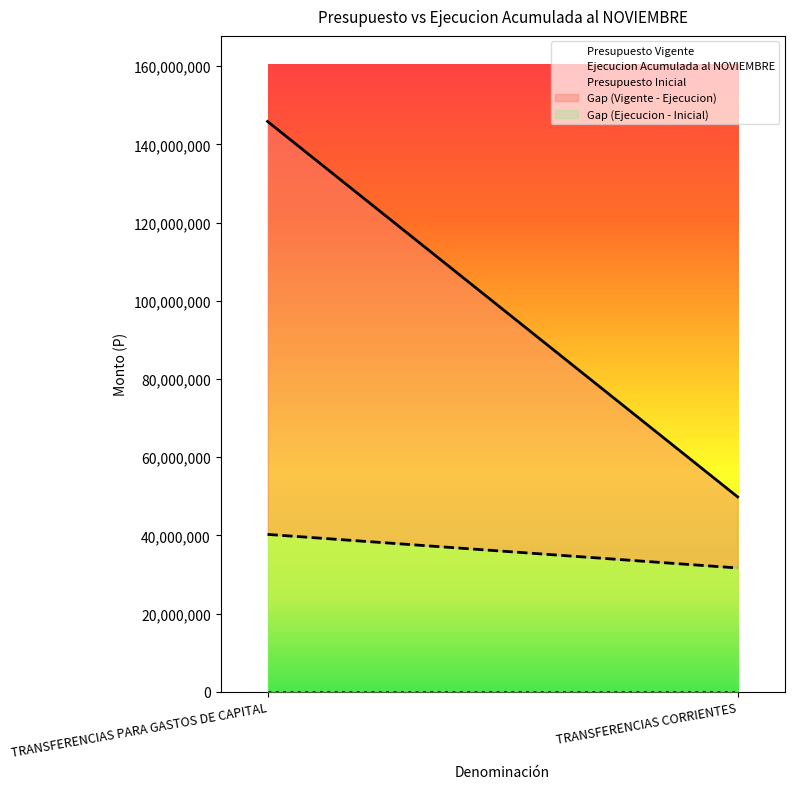

What is the highest value of the Ejecucion Acumulada al NOVIEMBRE series?

40273042